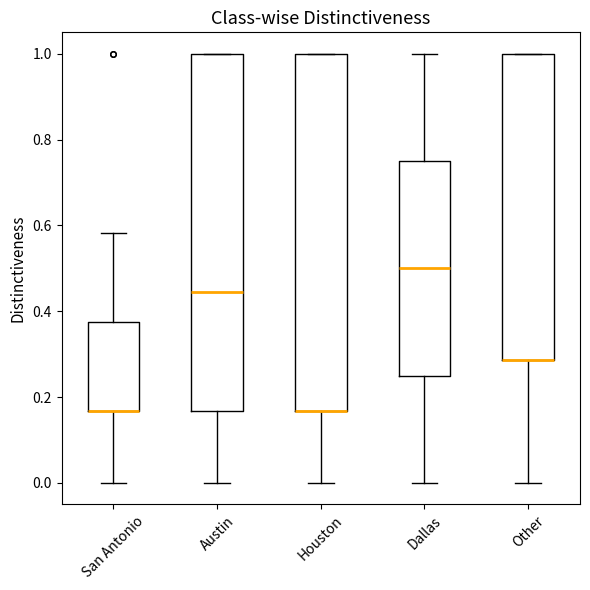

Reading left to right, read every box against the y-axis: the position of its median line, the range the box covers, and the ends of its whiskers. The values are not printed on the chart, so give them approximately, as read against the axis.

San Antonio: median 0.16 (drawn on the box's lower edge), box 0.16 to 0.38, whiskers 0.00 to 0.58
Austin: median 0.44, box 0.16 to 1.00, whiskers 0.00 to 1.00
Houston: median 0.16 (drawn on the box's lower edge), box 0.16 to 1.00, whiskers 0.00 to 1.00
Dallas: median 0.50, box 0.26 to 0.76, whiskers 0.00 to 1.00
Other: median 0.28 (drawn on the box's lower edge), box 0.28 to 1.00, whiskers 0.00 to 1.00